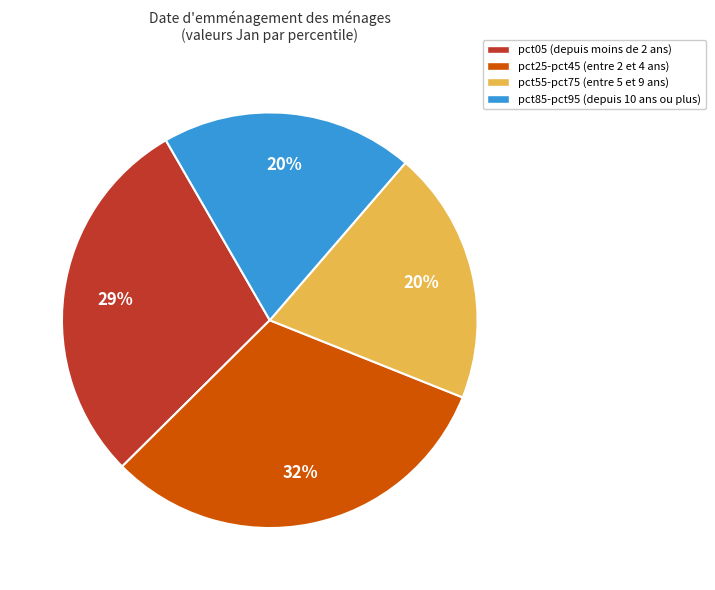

True or false: pct85-pct95 (depuis 10 ans ou plus) accounts for 26% of the total.

False